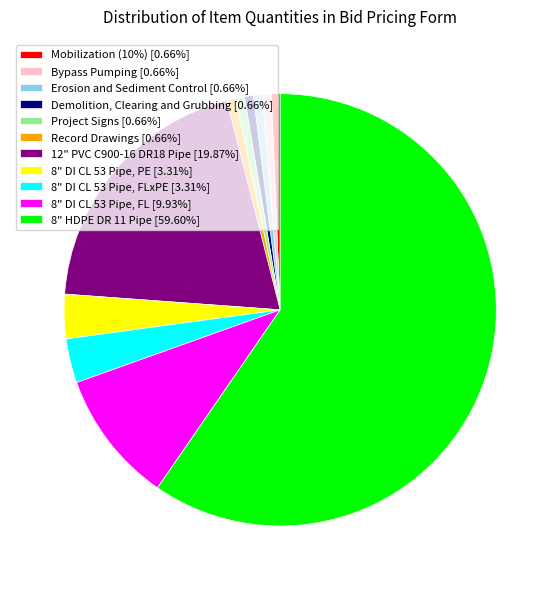

Is there a majority slice in this chart?

Yes